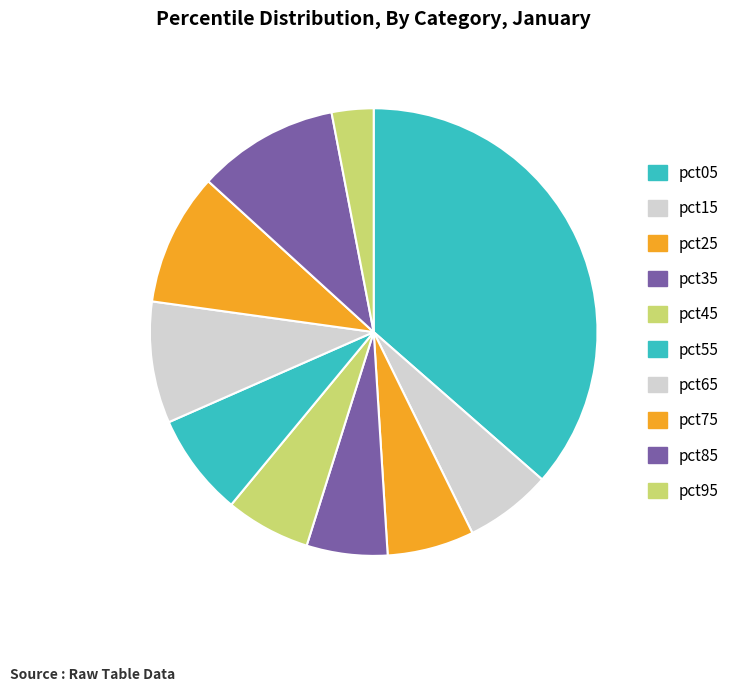

What percentage is the pct05 slice, to the nearest percent?

36%